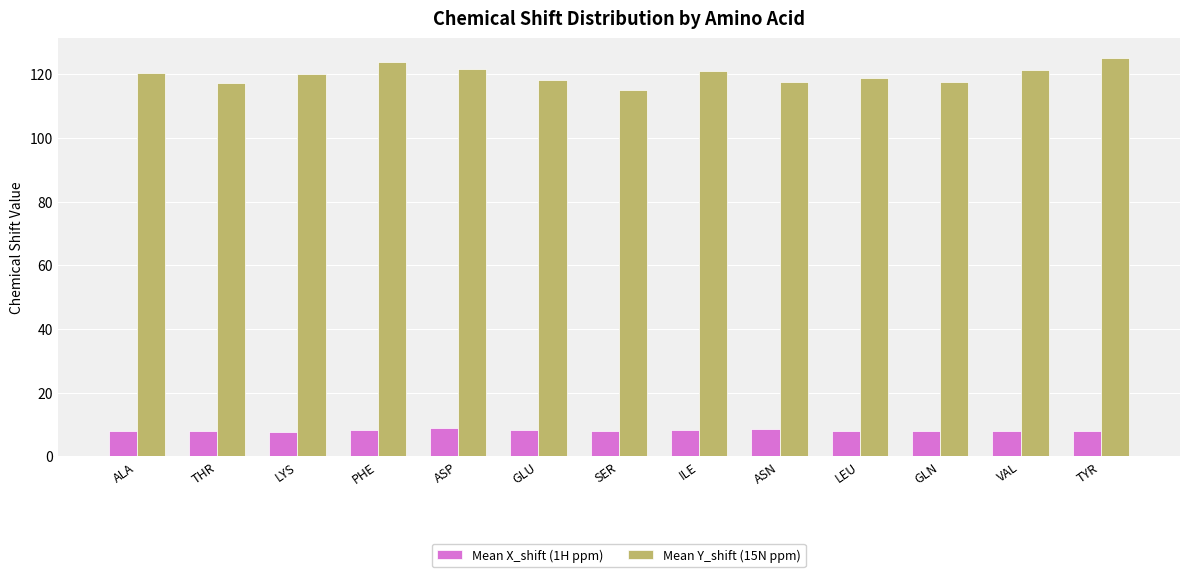

What is the value of the Mean Y_shift (15N ppm) bar at the 4th from the left?

123.9